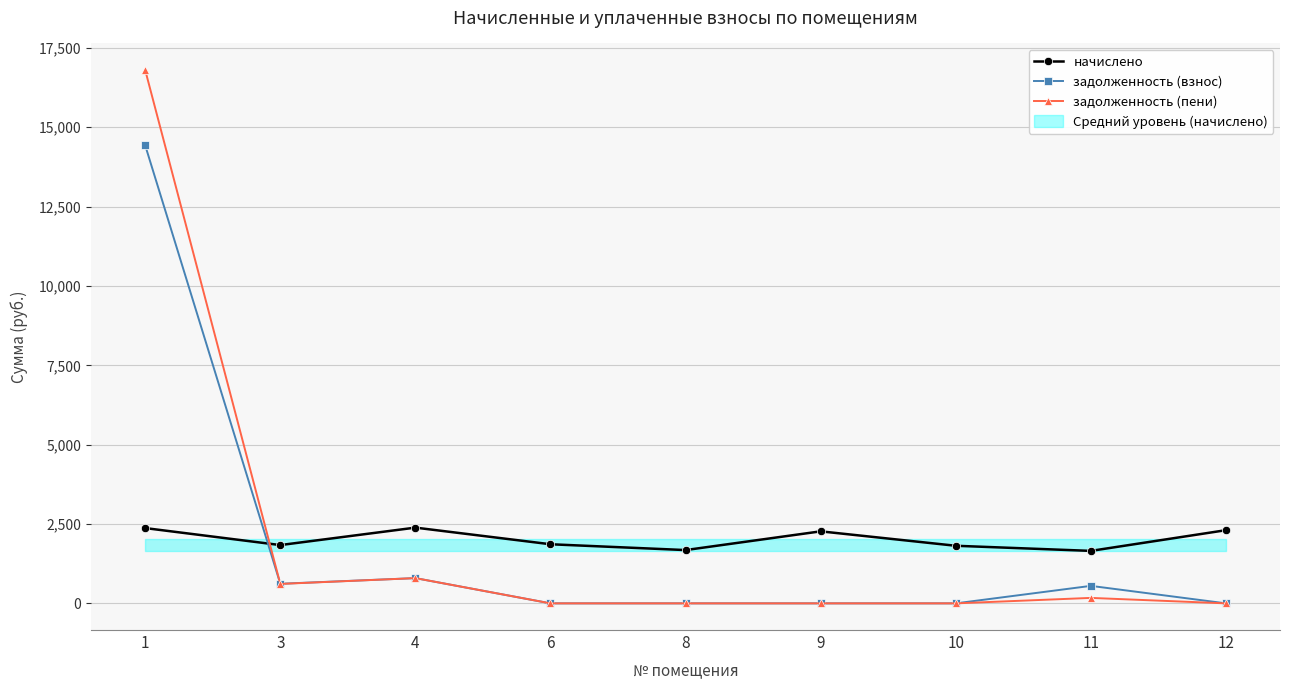

What is the difference between the maximum and second lowest values in the задолженность (пени) series?

16801.4